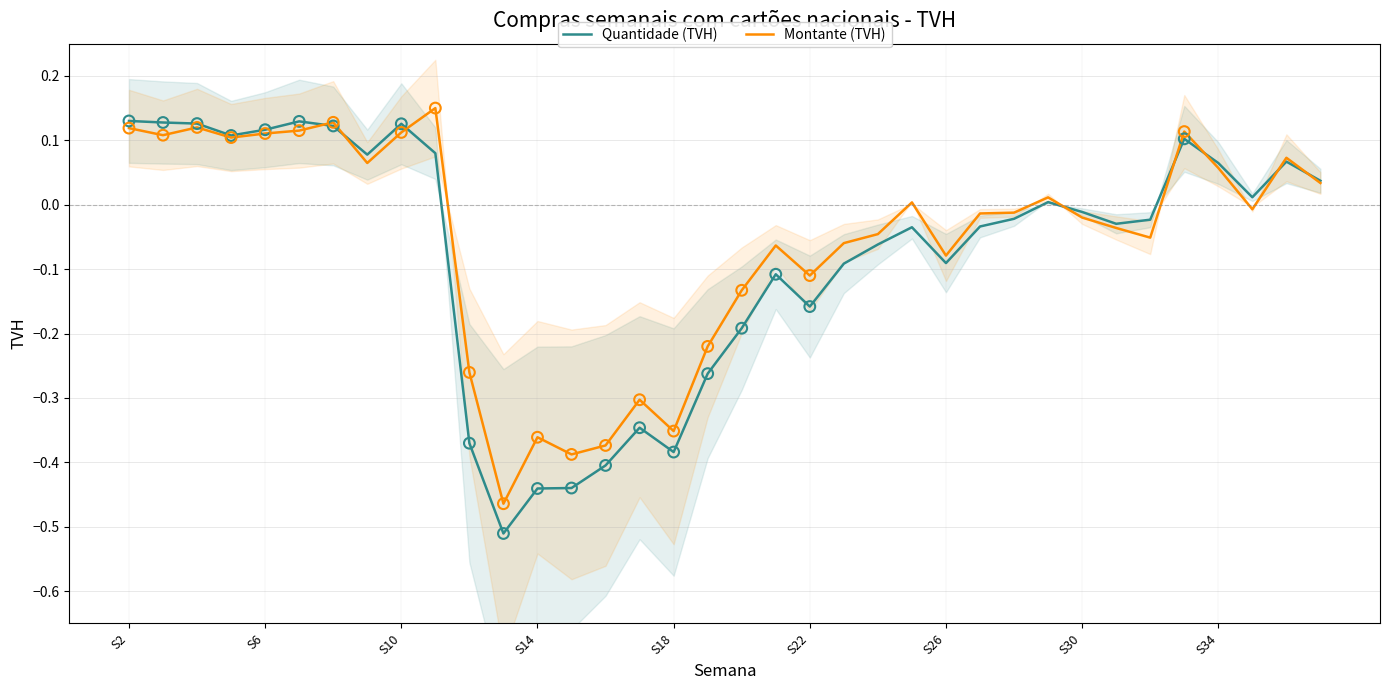

Which series has the largest Y range (max minus min)?

Quantidade (TVH)